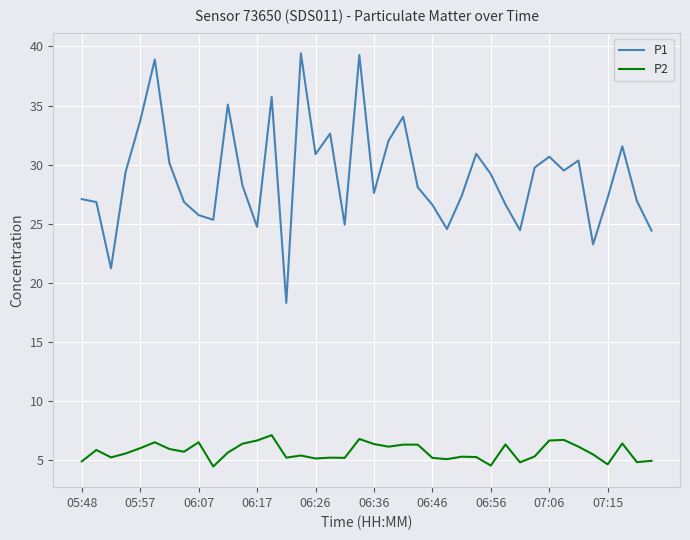

Which series has the widest spread of values?

P1